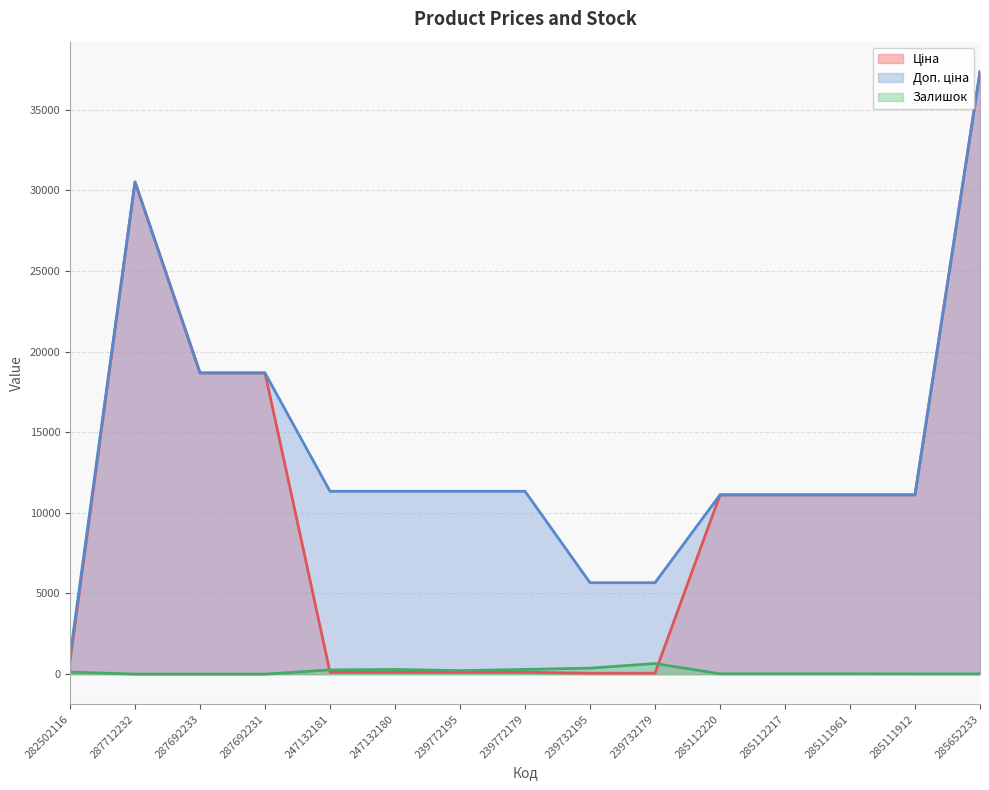

List the series in order of their overall mean, highest first.

Доп. ціна, Ціна, Залишок